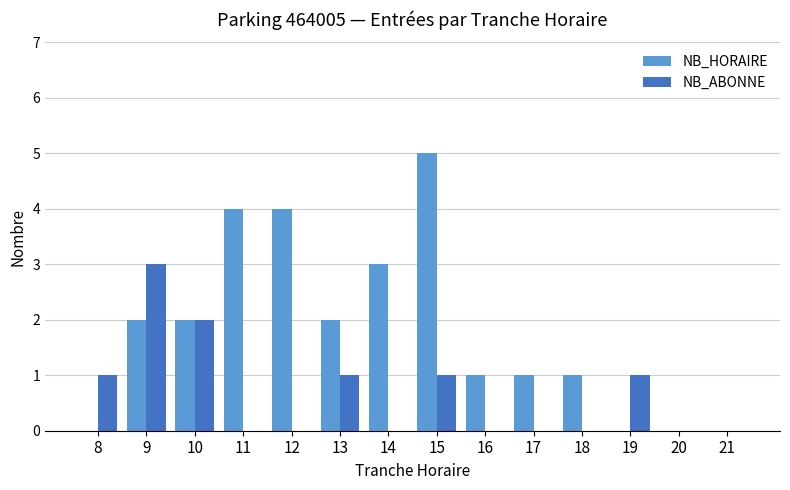

What is the sum of all NB_ABONNE values?

9